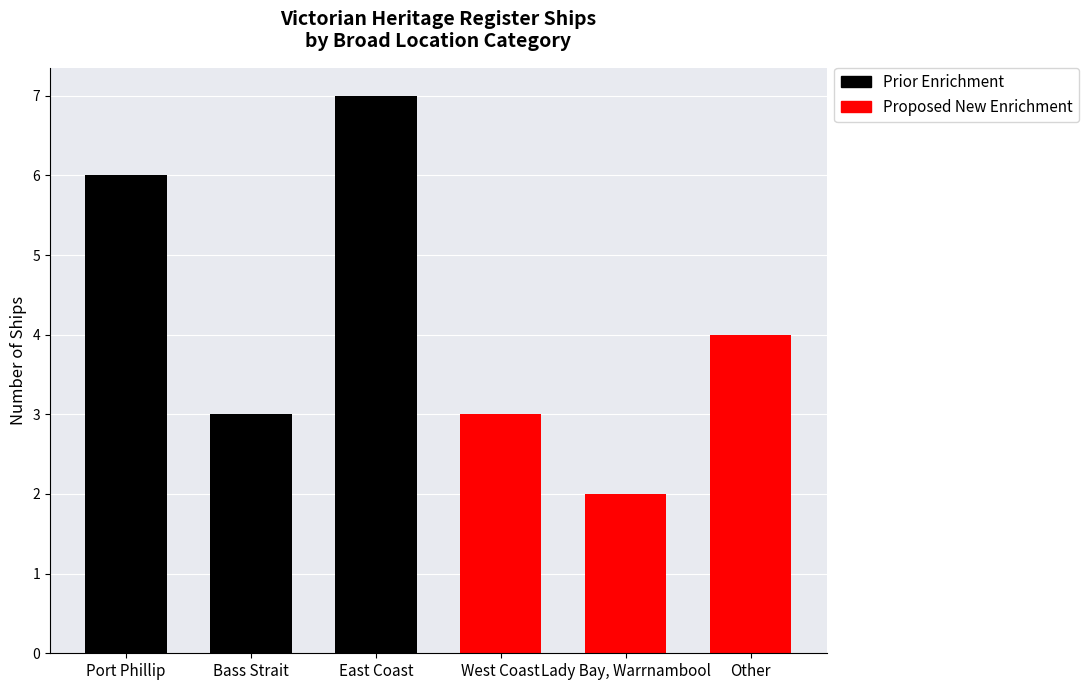

How many bars are there in total?

6